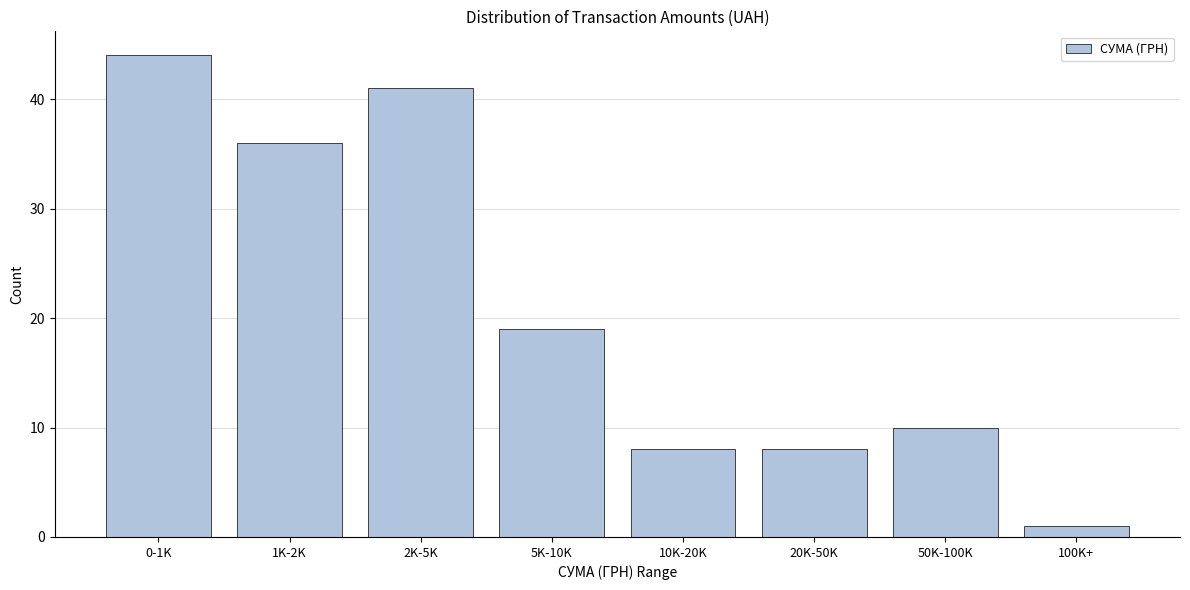

Reading left to right, list all the values displayed in this chart.

44	36	41	19	8	8	10	1